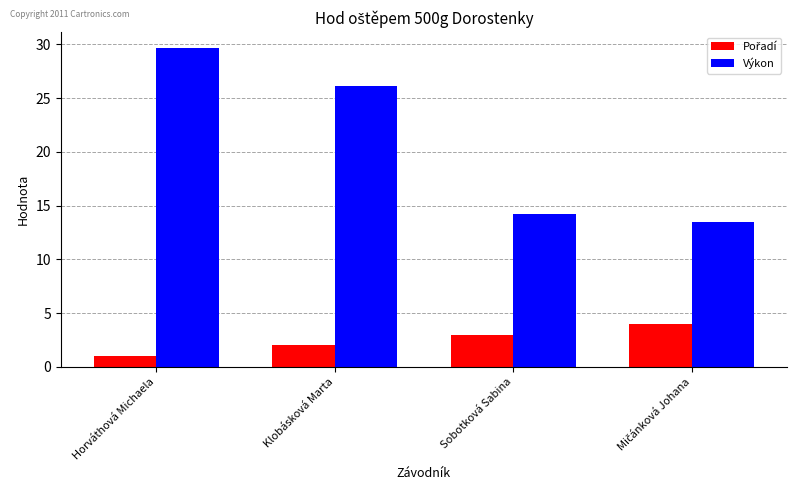

How many bars are there in total?

8